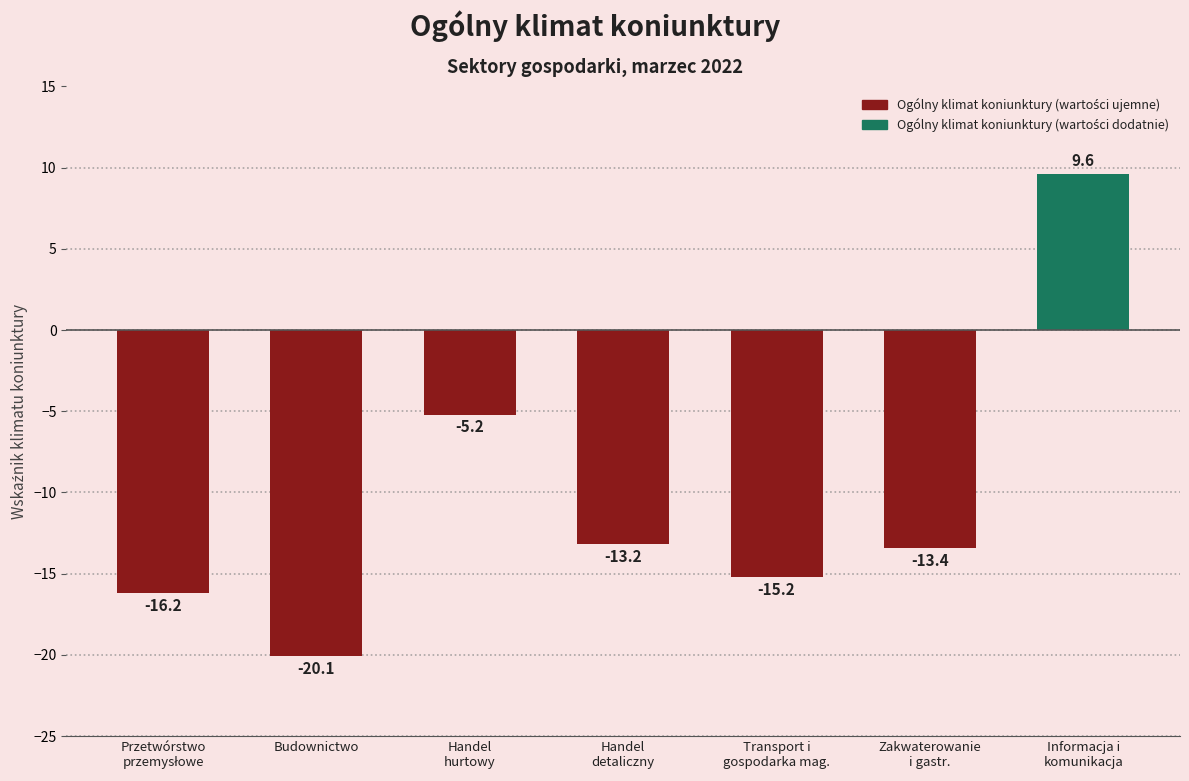

At which category does the chart reach its peak across all series?

Informacja i
komunikacja